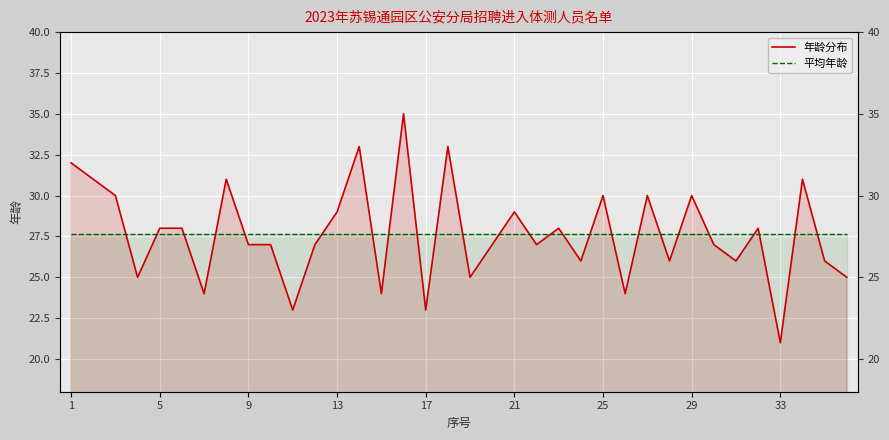

What is the highest value of the 年龄分布 series?

35.0